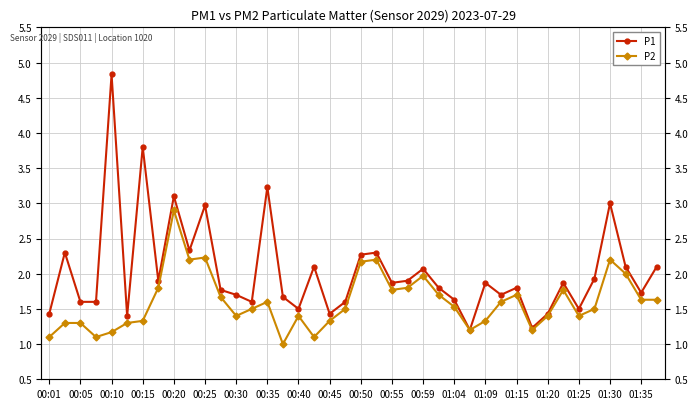

Is it true that P1 equals 1.6 at 31?

False